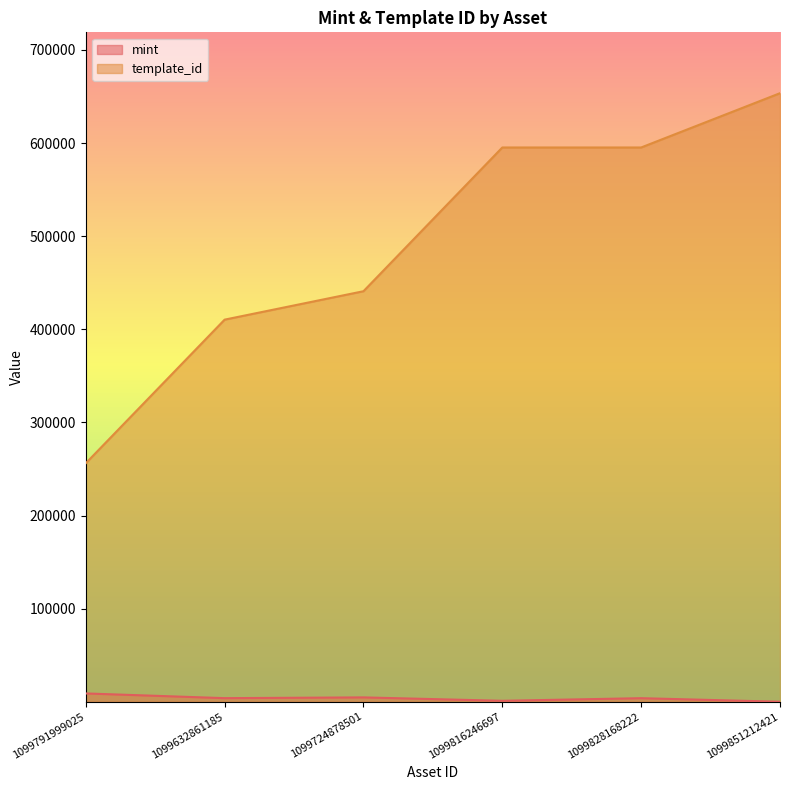

True or false: mint and template_id intersect in this chart.

False